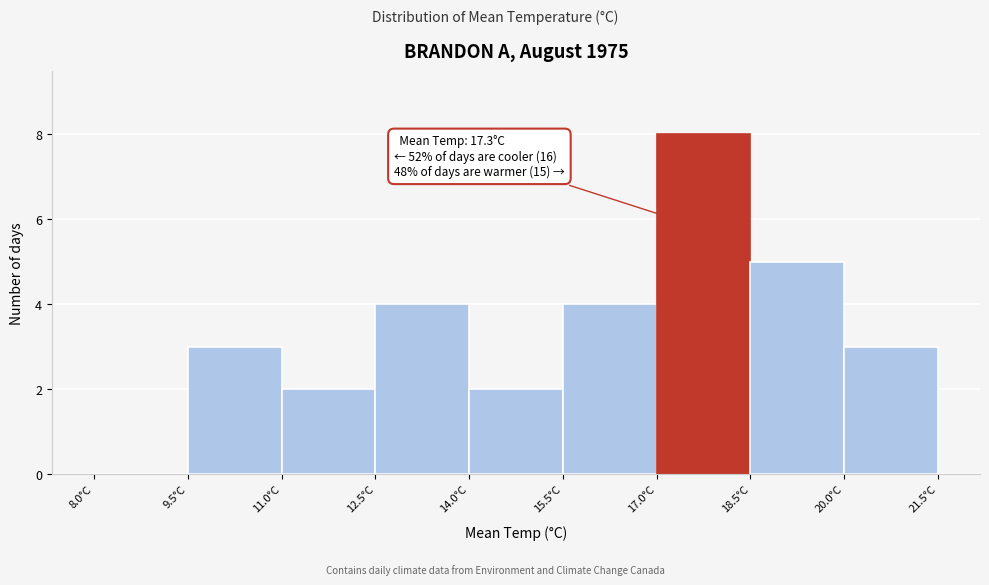

Over which range of the x-axis is the bar tallest?

17.0 to 18.5